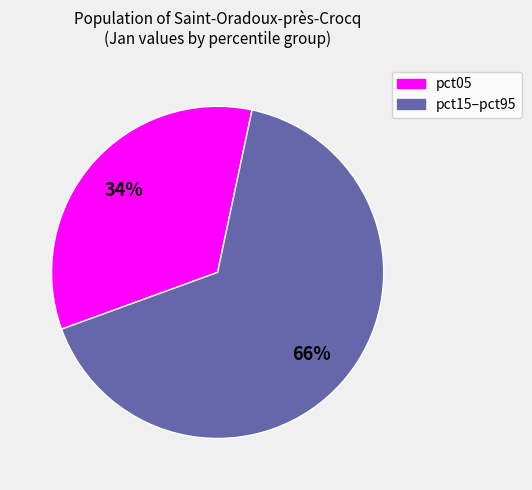

To the nearest percent, what is the difference between the largest and smallest slice percentages?

32%